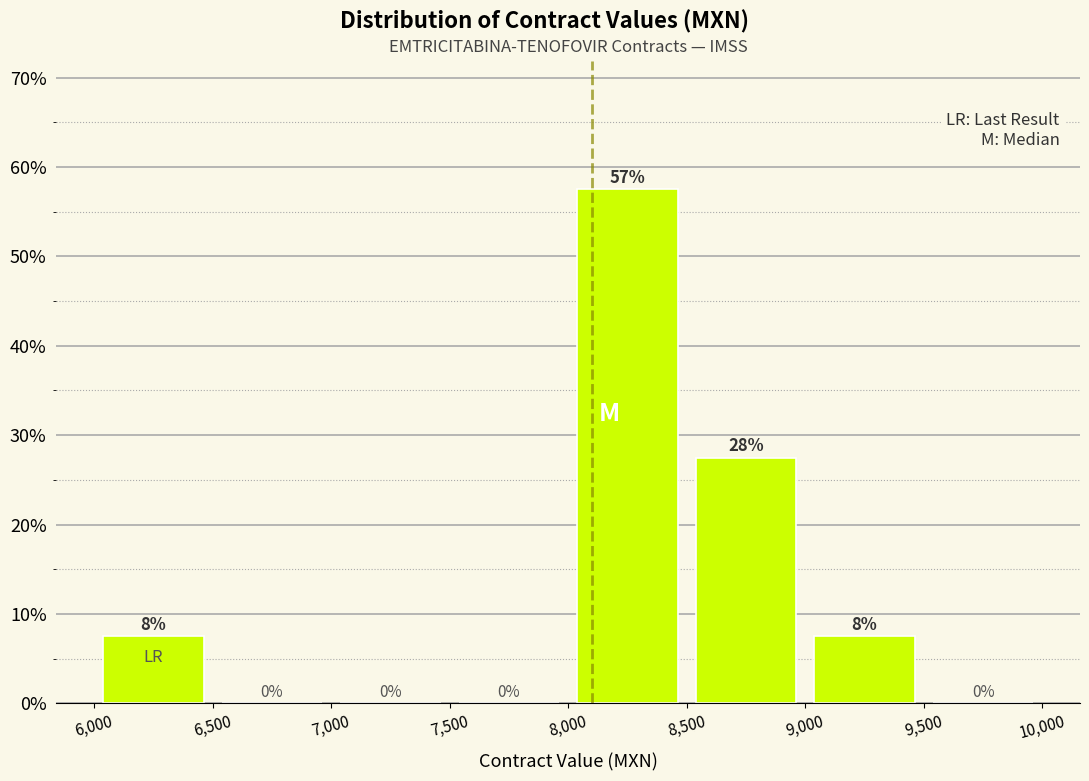

Over which range of the x-axis is the bar tallest?

8,000 to 8,500